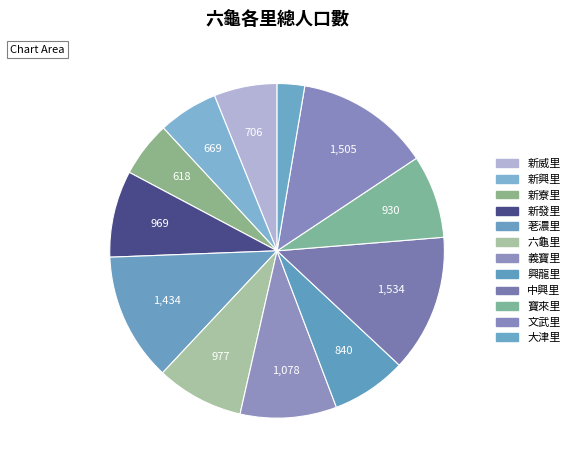

Is 新寮里 the majority of the pie?

No